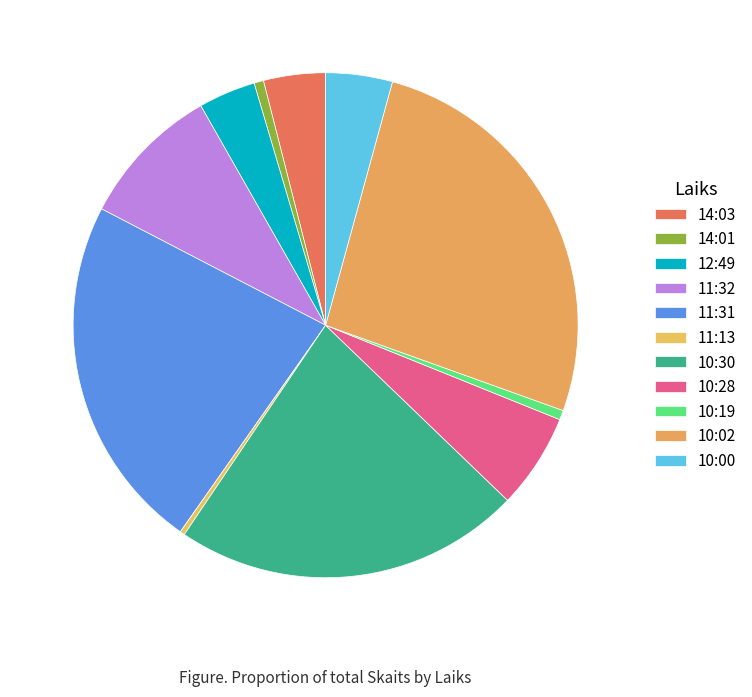

Which slice is the largest?

10:02